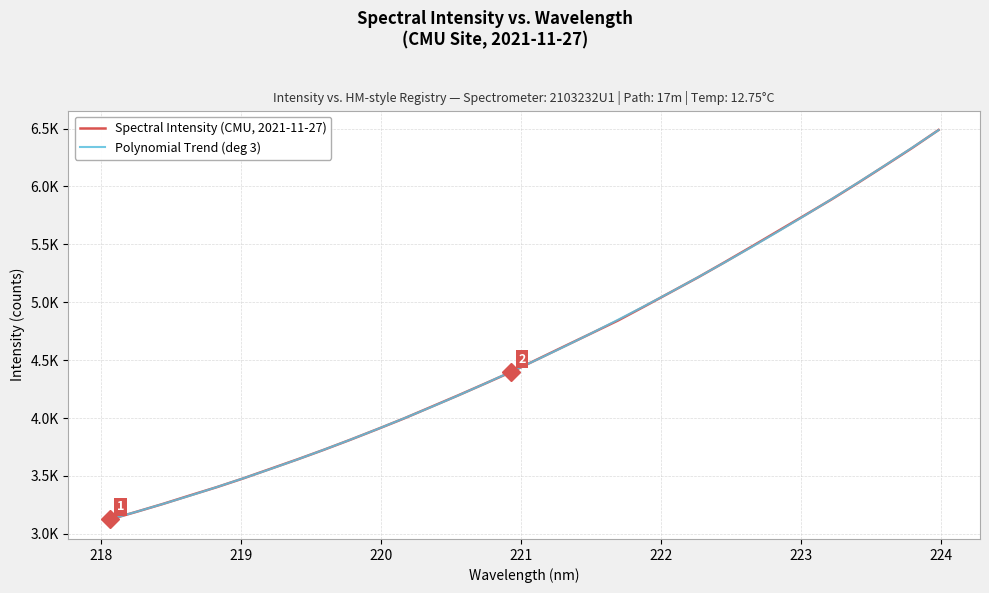

What are all the series names shown in the legend?

Spectral Intensity (CMU, 2021-11-27), Polynomial Trend (deg 3)